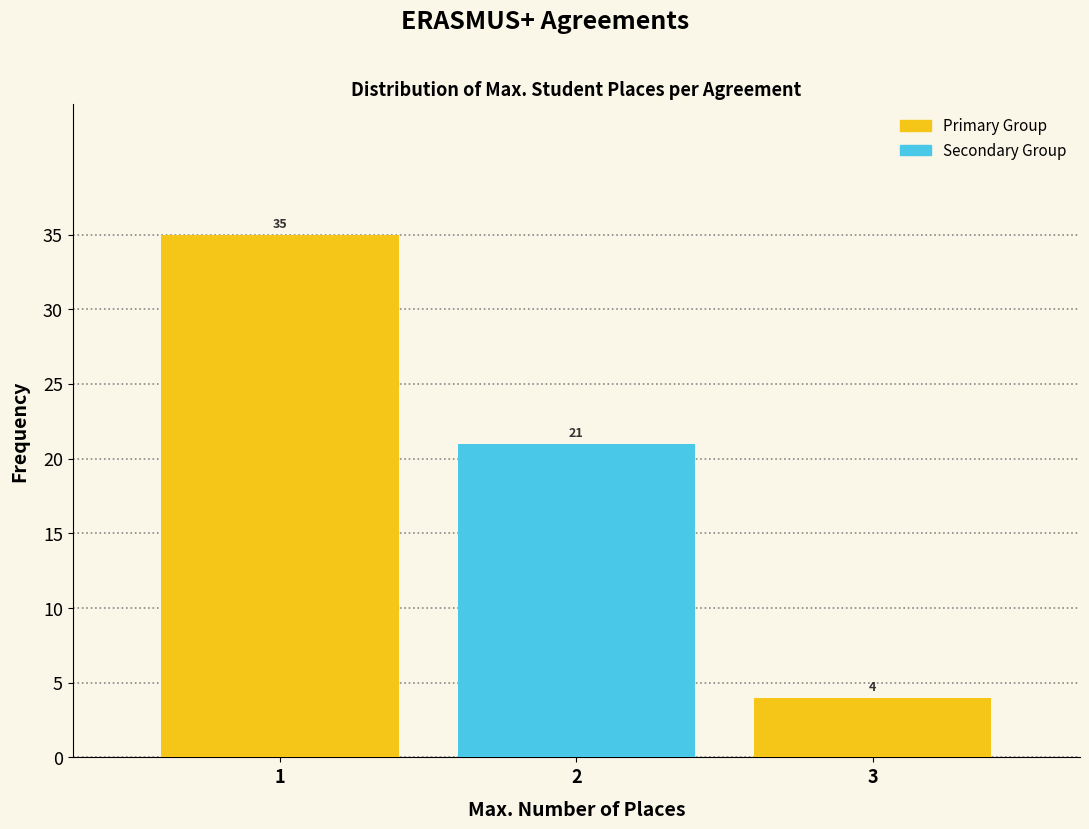

Which range on the x-axis has the tallest bar?

0.5 to 1.5